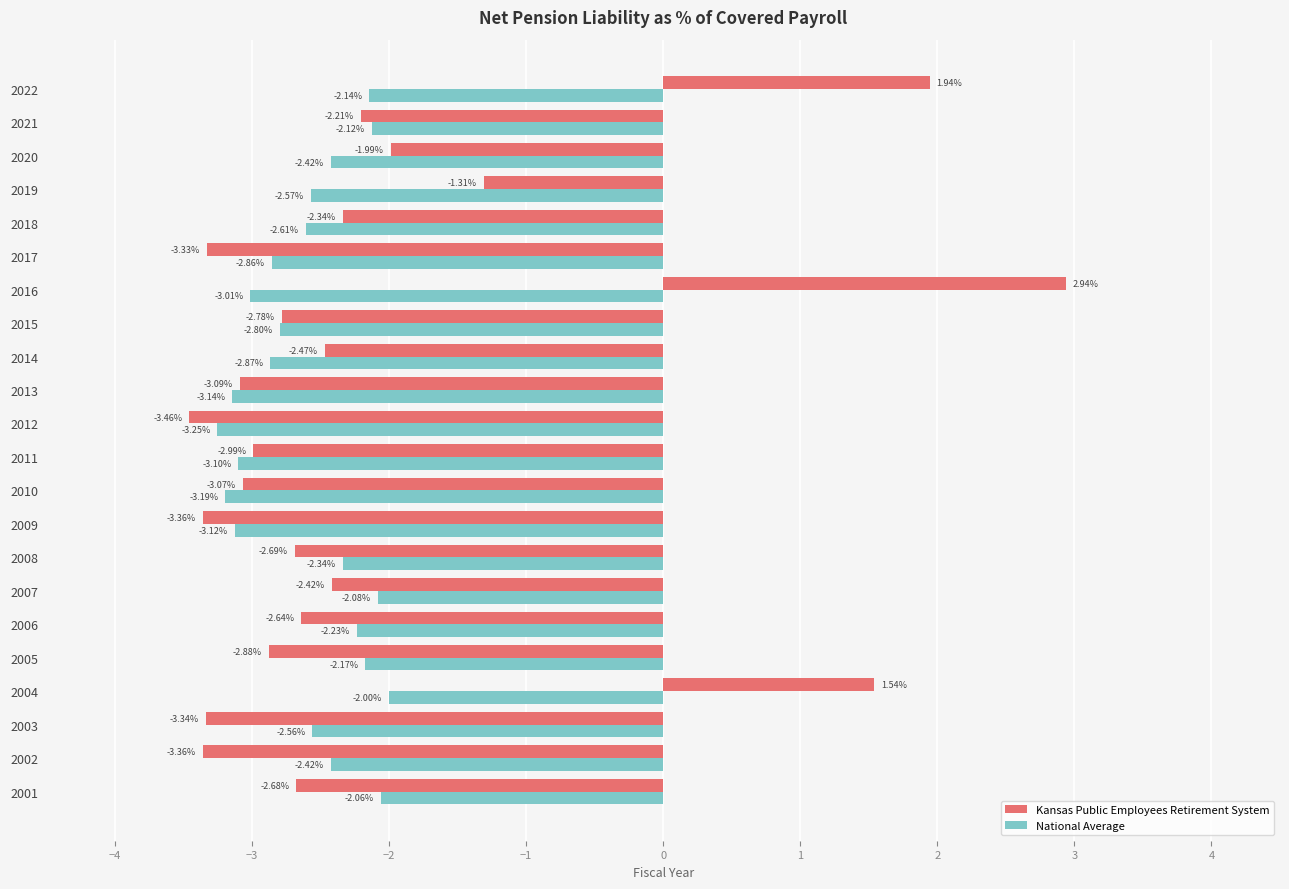

List the series in order of their overall mean, lowest first.

National Average, Kansas Public Employees Retirement System